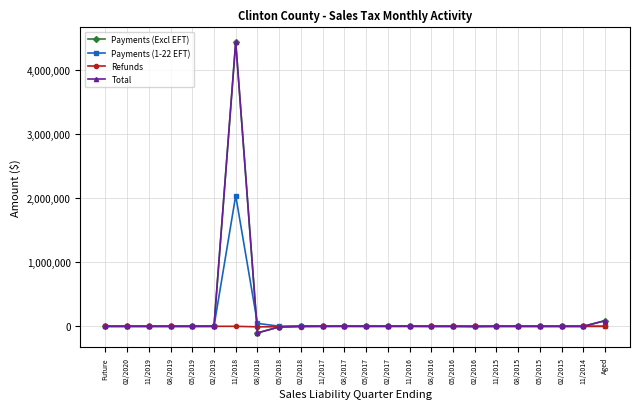

Is this an area chart (filled region under the line)?

No